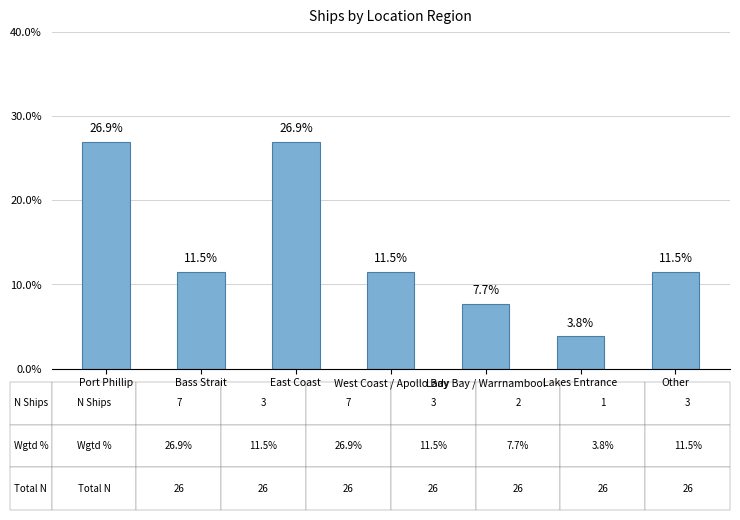

Reading left to right, extract all data points from this chart.

Port Phillip=26.9	Bass Strait=11.5	East Coast=26.9	West Coast / Apollo Bay=11.5	Lady Bay / Warrnambool=7.7	Lakes Entrance=3.8	Other=11.5